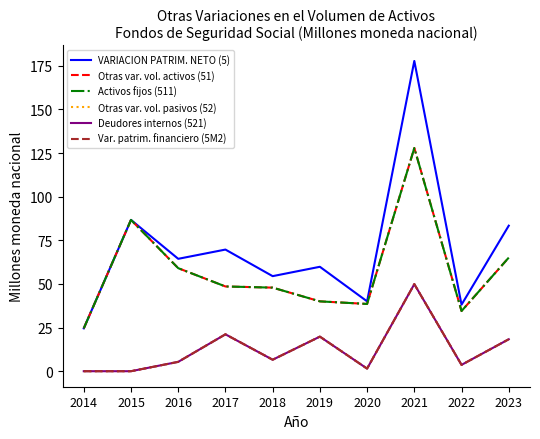

Does the chart display data point markers on the line(s)?

No